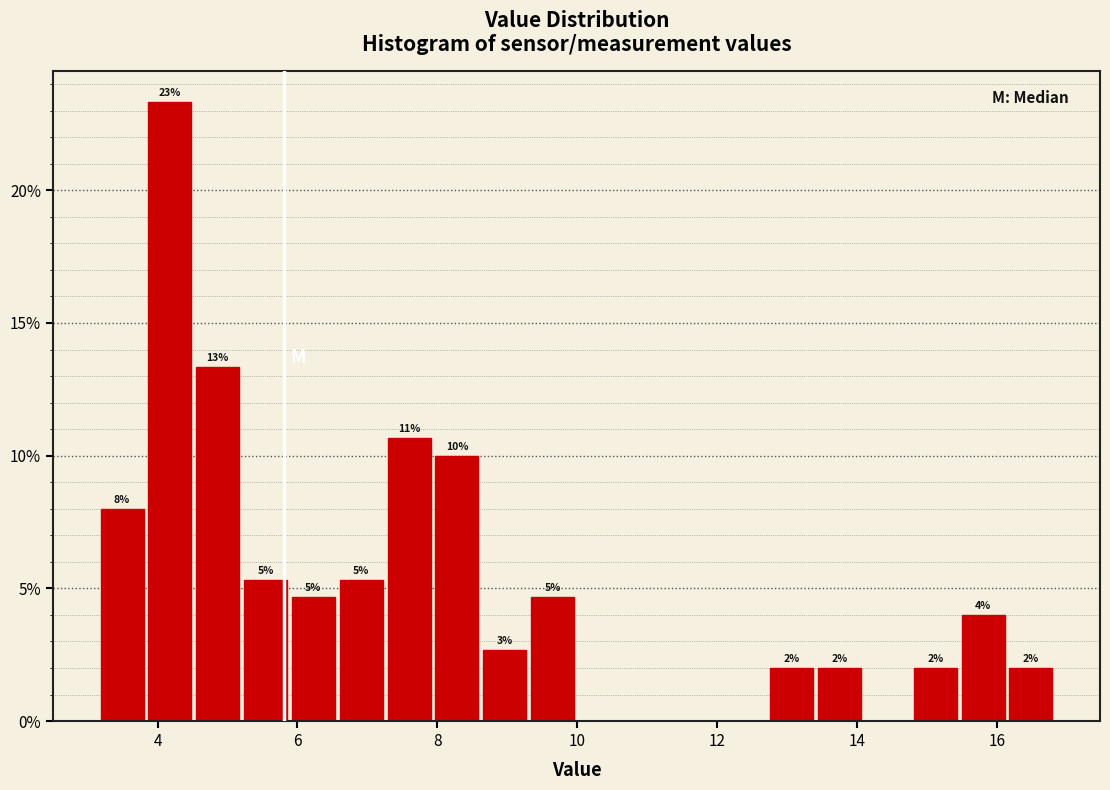

Read against the x-axis, roughly where is the centre of the tallest bar?

4.2